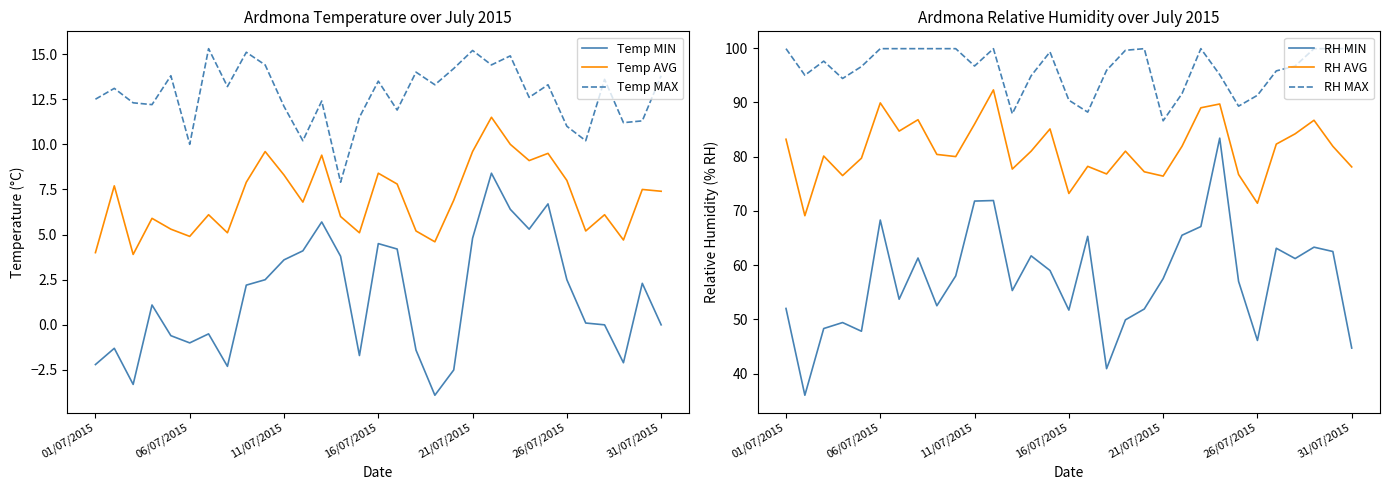

Is this an area chart (filled region under the line)?

No